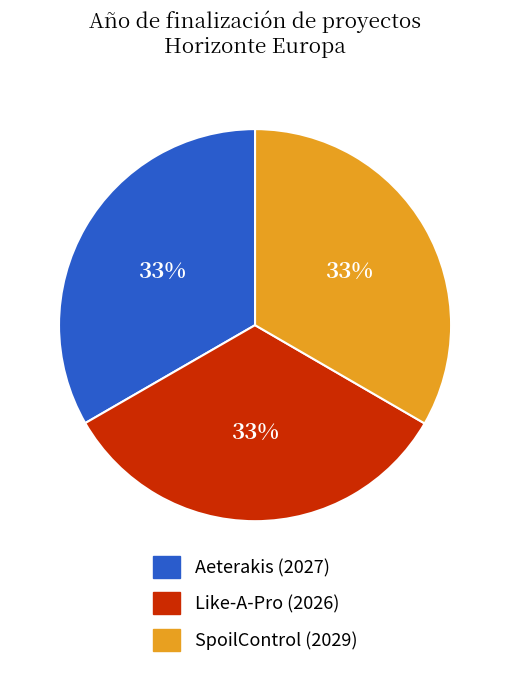

Does any single category account for the majority?

No